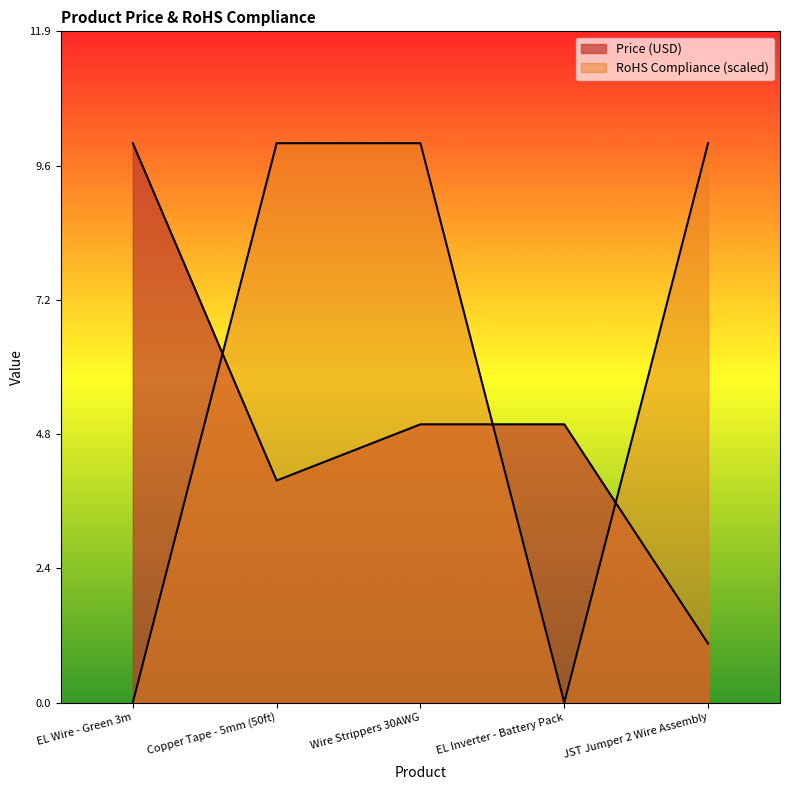

What position from the left is Copper Tape - 5mm (50ft)?

2